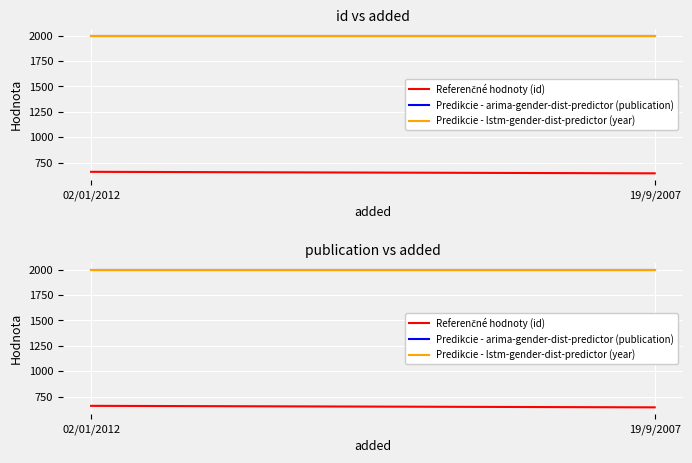

Rank the series by their maximum value, from highest to lowest.

Predikcie - arima-gender-dist-predictor (publication), Predikcie - lstm-gender-dist-predictor (year), Referenčné hodnoty (id)